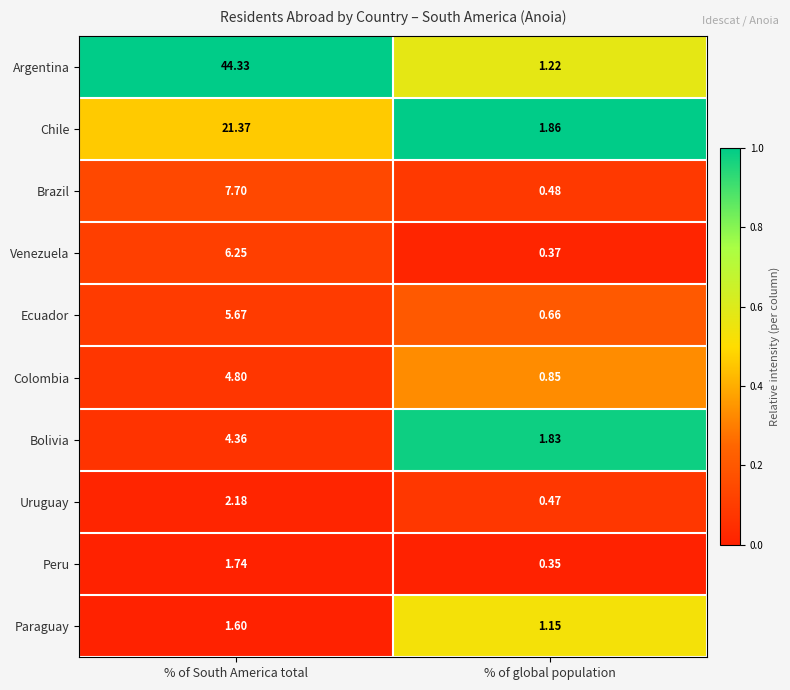

At which label is Argentina closest to 22?

% of global population